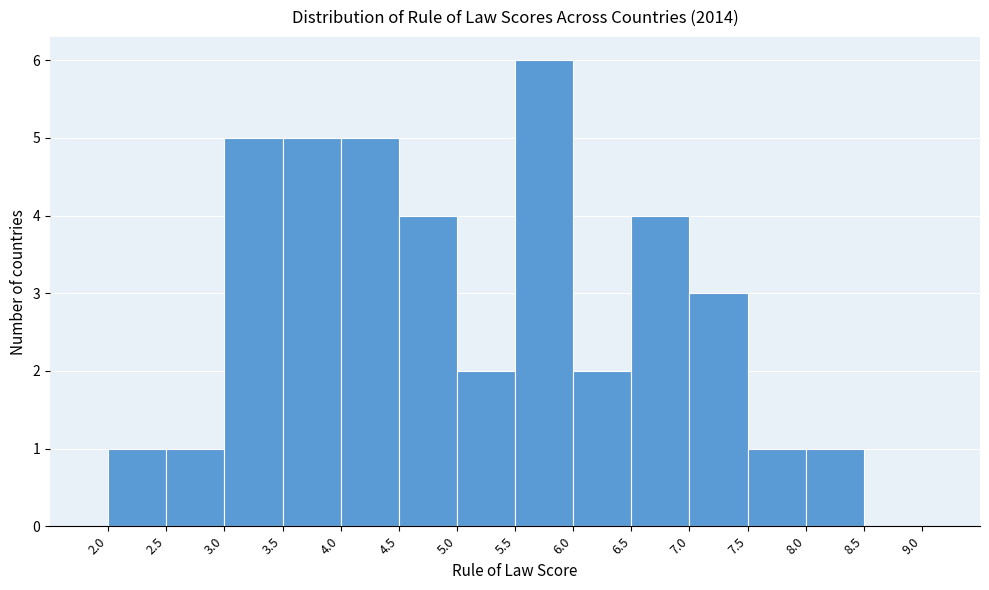

Reading left to right, list every bar in this chart as the range it spans on the x-axis followed by its height. The values are not printed on the chart, so give them approximately, as read against the axis.

2.0 to 2.5: 1
2.5 to 3.0: 1
3.0 to 3.5: 5
3.5 to 4.0: 5
4.0 to 4.5: 5
4.5 to 5.0: 4
5.0 to 5.5: 2
5.5 to 6.0: 6
6.0 to 6.5: 2
6.5 to 7.0: 4
7.0 to 7.5: 3
7.5 to 8.0: 1
8.0 to 8.5: 1
8.5 to 9.0: 0